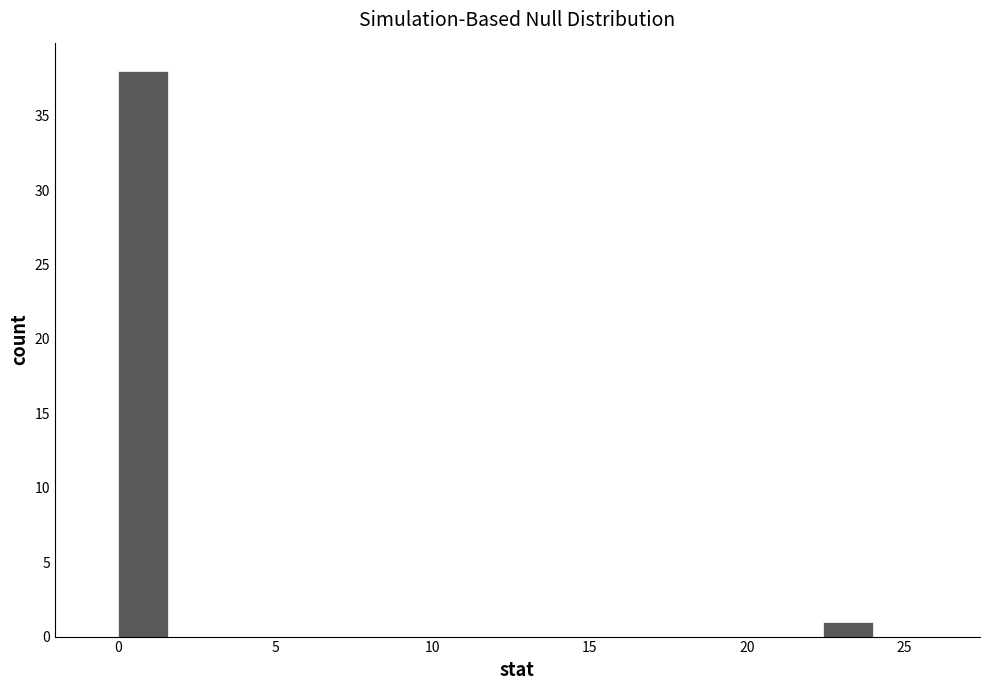

Read against the x-axis, roughly where is the centre of the tallest bar?

1.0